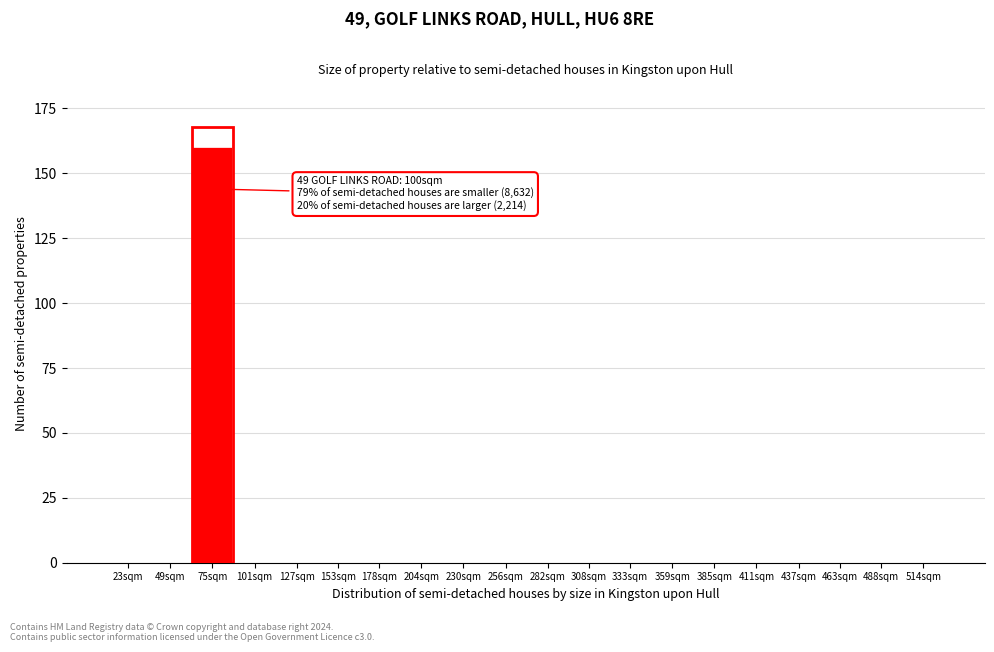

Reading left to right, extract all data points from this chart.

23sqm=0	49sqm=0	75sqm=160	101sqm=0	127sqm=0	153sqm=0	178sqm=0	204sqm=0	230sqm=0	256sqm=0	282sqm=0	308sqm=0	333sqm=0	359sqm=0	385sqm=0	411sqm=0	437sqm=0	463sqm=0	488sqm=0	514sqm=0